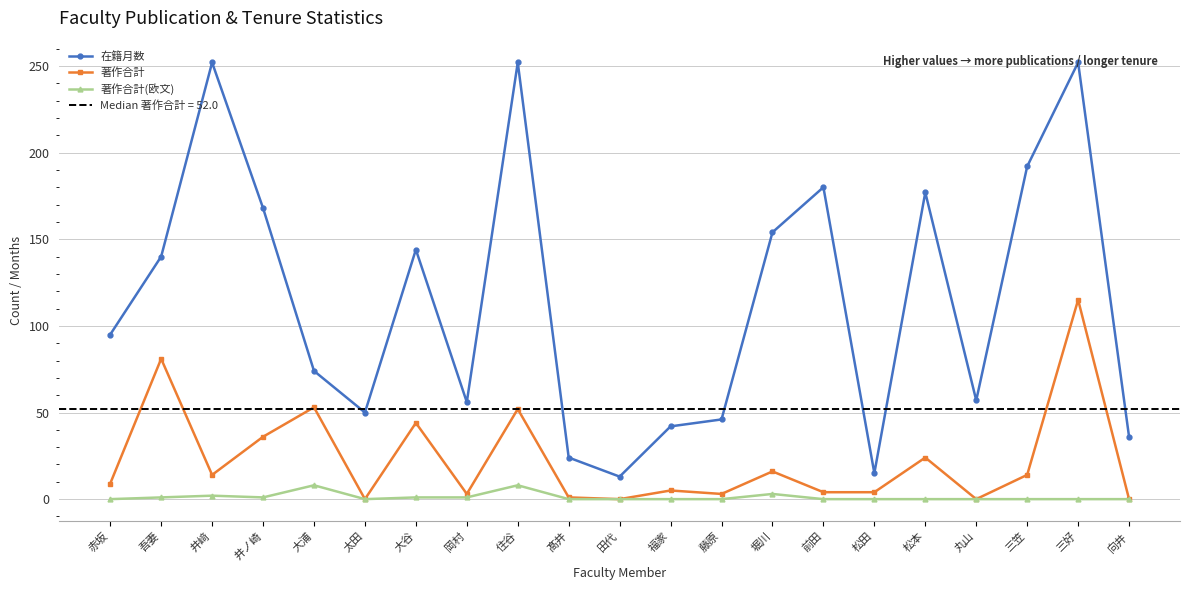

Does the chart display data point markers on the line(s)?

Yes